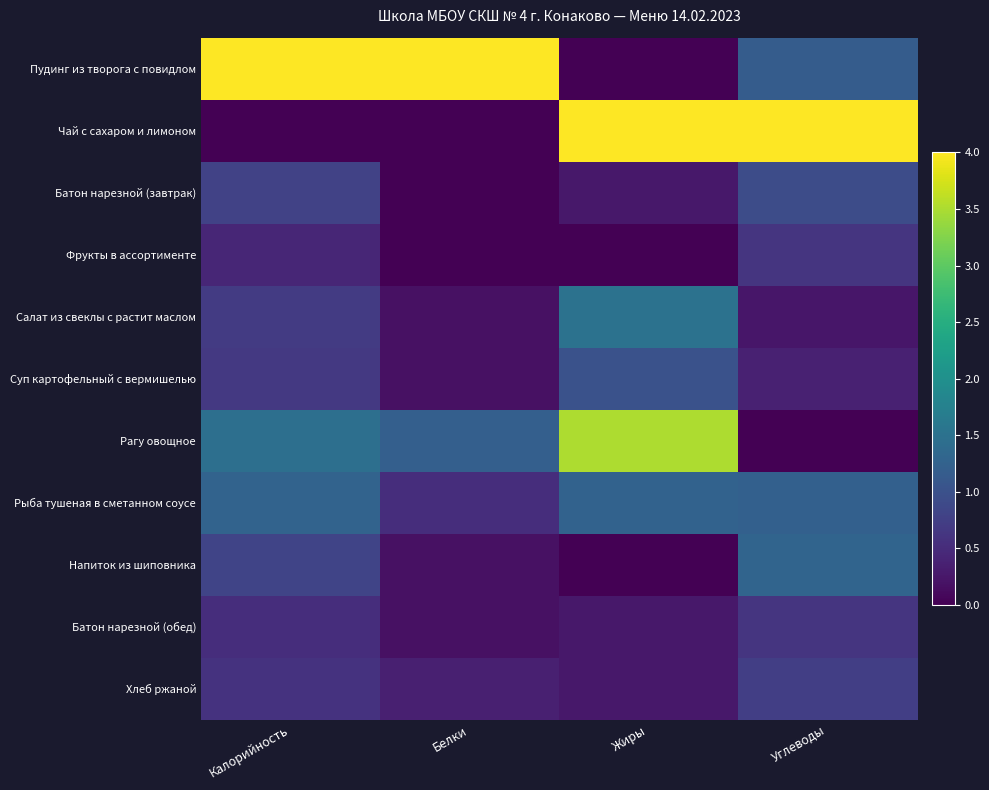

List the series in order of their peak value, lowest first.

Фрукты в ассортименте, Батон нарезной (обед), Хлеб ржаной, Батон нарезной (завтрак), Суп картофельный с вермишелью, Рыба тушеная в сметанном соусе, Напиток из шиповника, Салат из свеклы с растит маслом, Рагу овощное, Пудинг из творога с повидлом, Чай с сахаром и лимоном